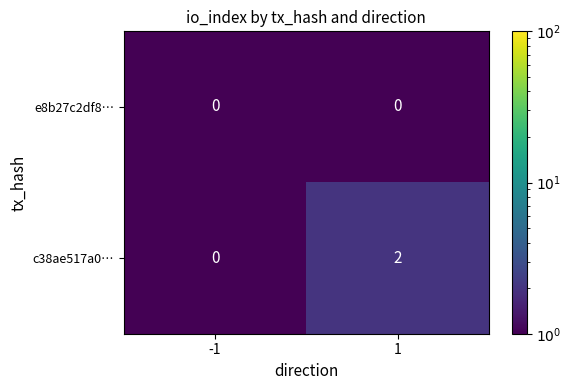

At 1, list the series in order from largest to smallest.

c38ae517a0…, e8b27c2df8…